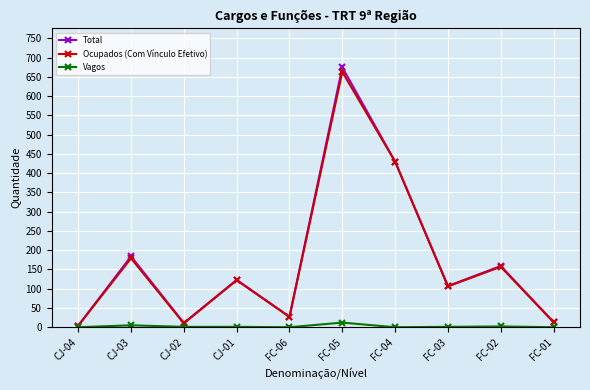

Which series has the largest range (max minus min)?

Total